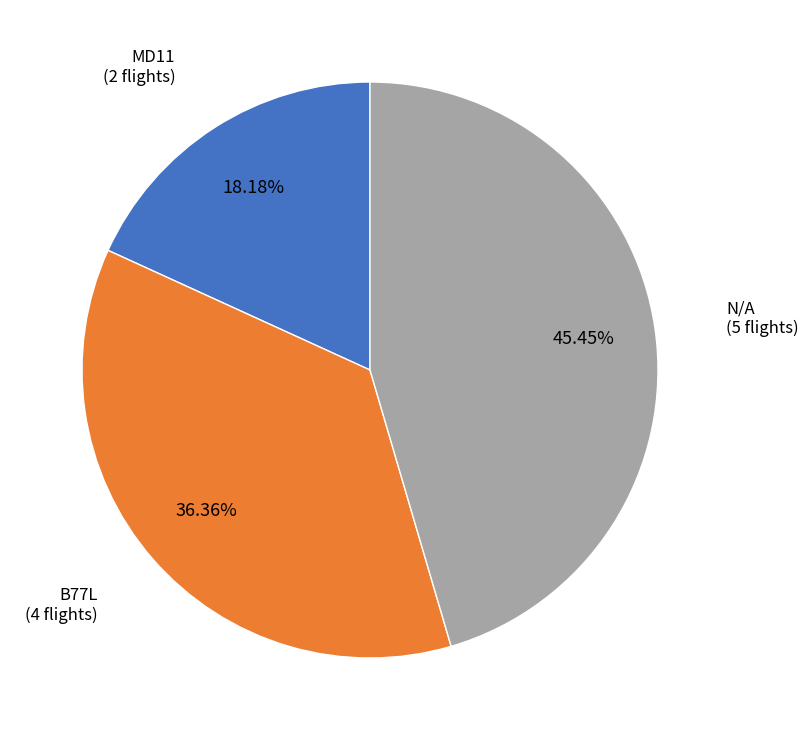

Is there a majority slice in this chart?

No